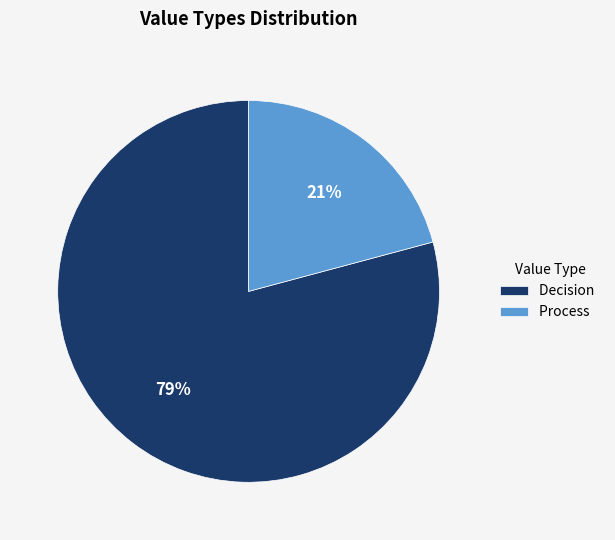

Which has a higher value, Process or Decision?

Decision